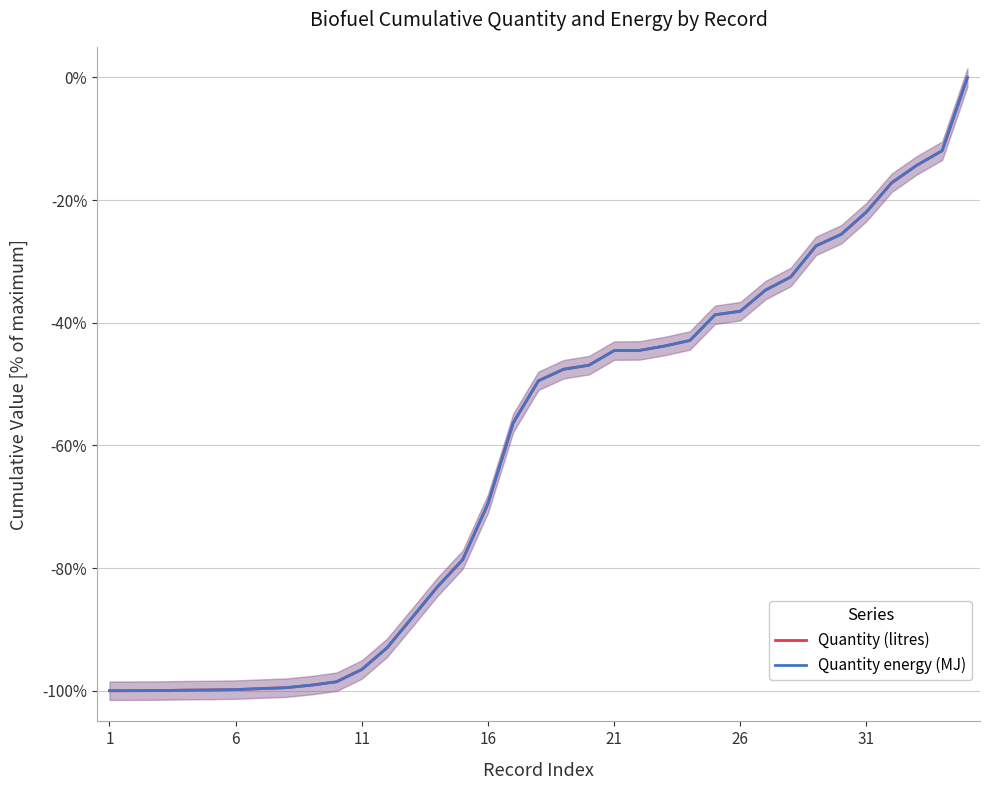

Does the chart have visible grid lines?

Yes